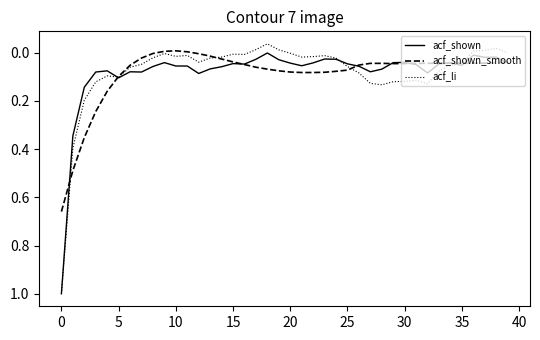

Which series has the largest range (max minus min)?

acf_li